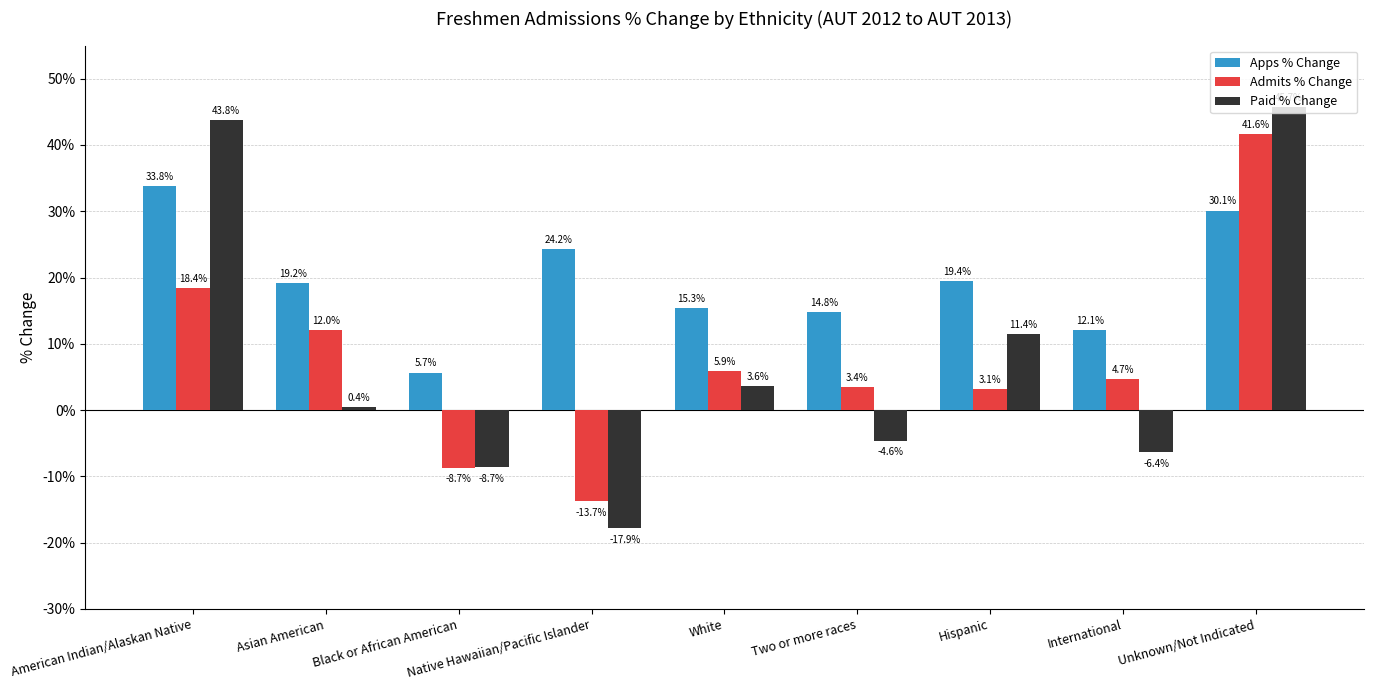

What is the sum of all Paid % Change values?

67.4